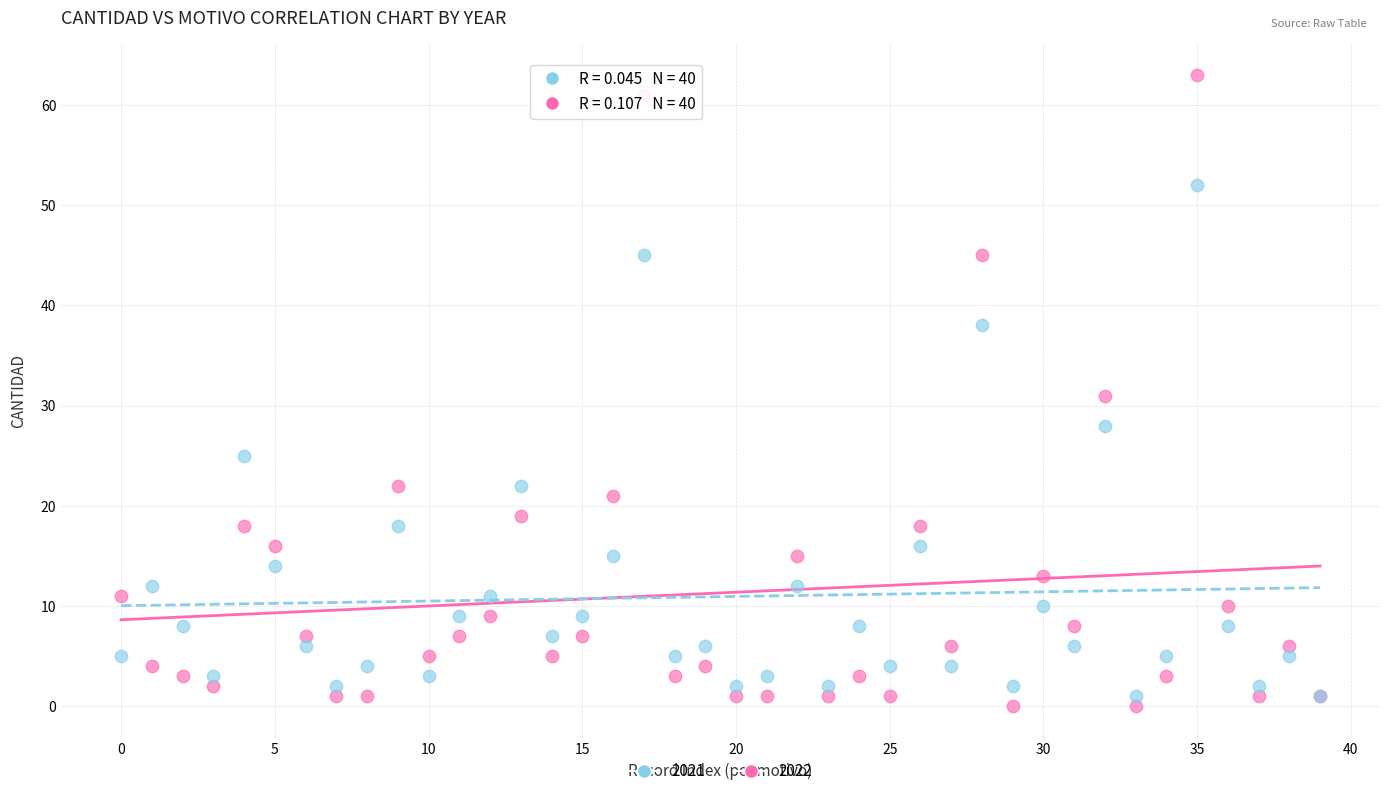

Which series has the largest Y range (max minus min)?

2022